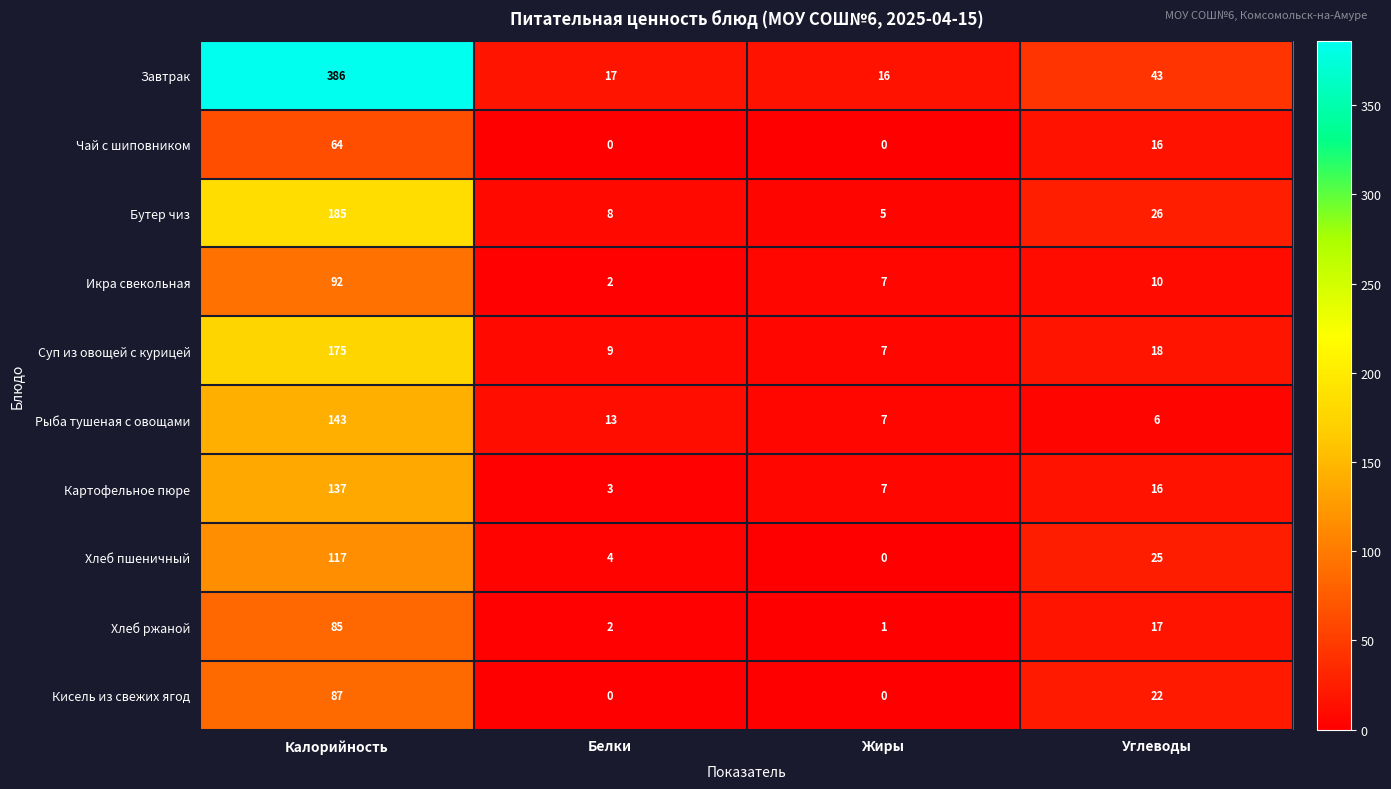

What is the difference between the Рыба тушеная с овощами values at Калорийность and Углеводы?

137